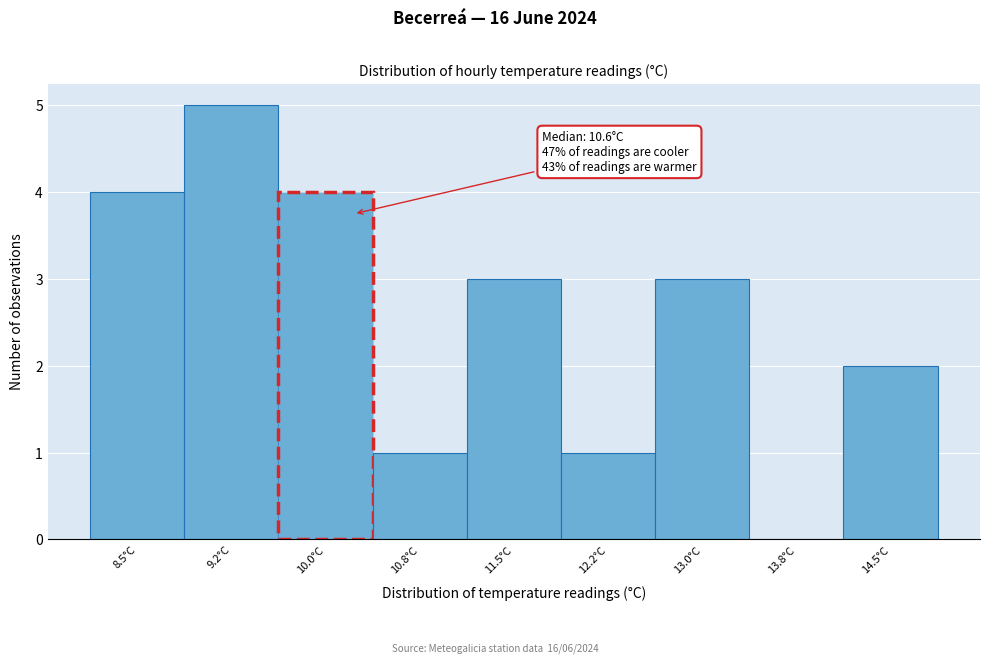

Reading left to right, what are all the values shown in this chart?

8.5°C=4	9.2°C=5	10.0°C=4	10.8°C=1	11.5°C=3	12.2°C=1	13.0°C=3	13.8°C=0	14.5°C=2